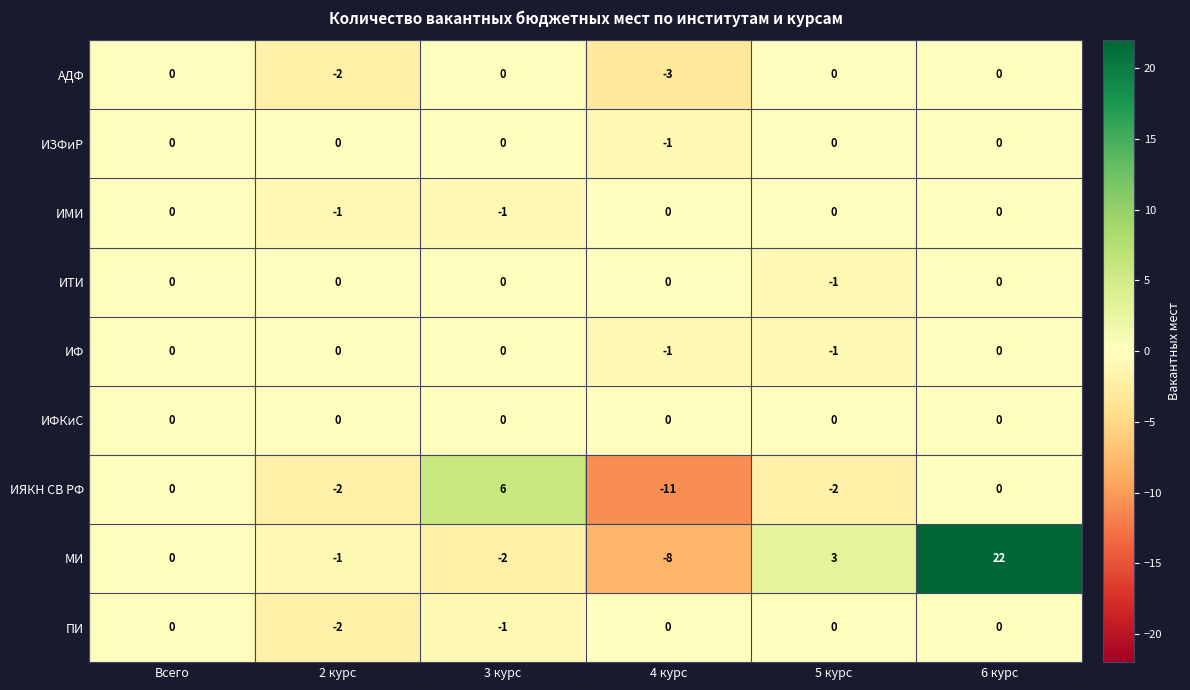

Read the МИ value at 5 курс.

3